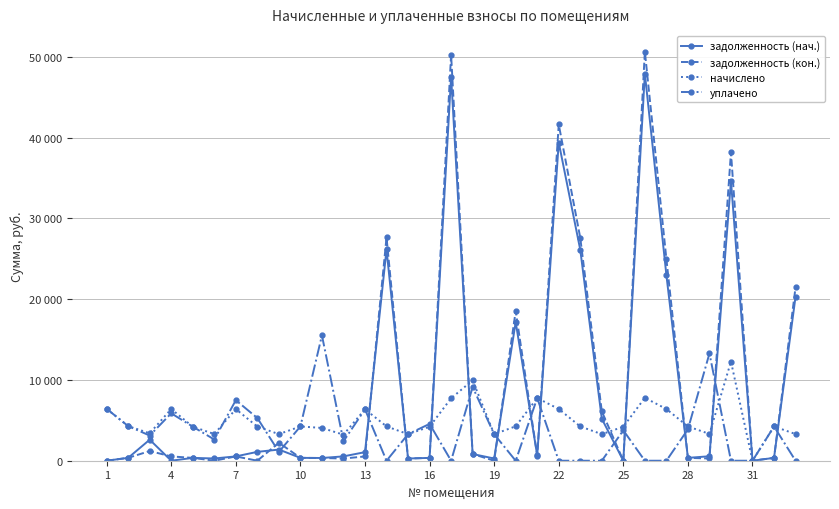

Which series has the largest total across all categories?

задолженность (кон.)